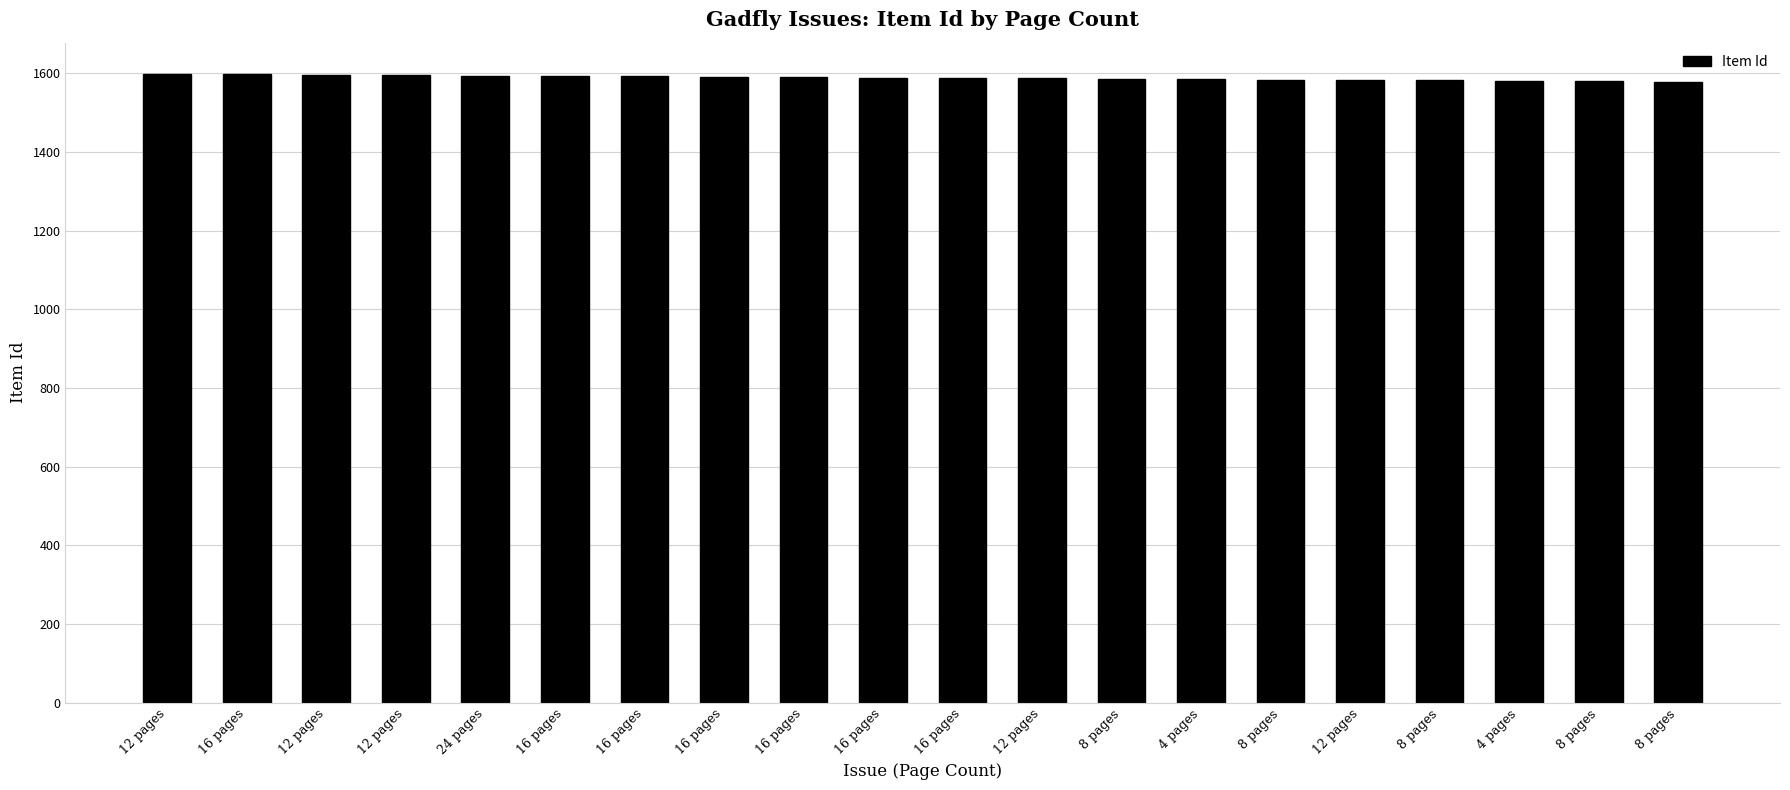

What is the approximate value at 8 pages?

1579